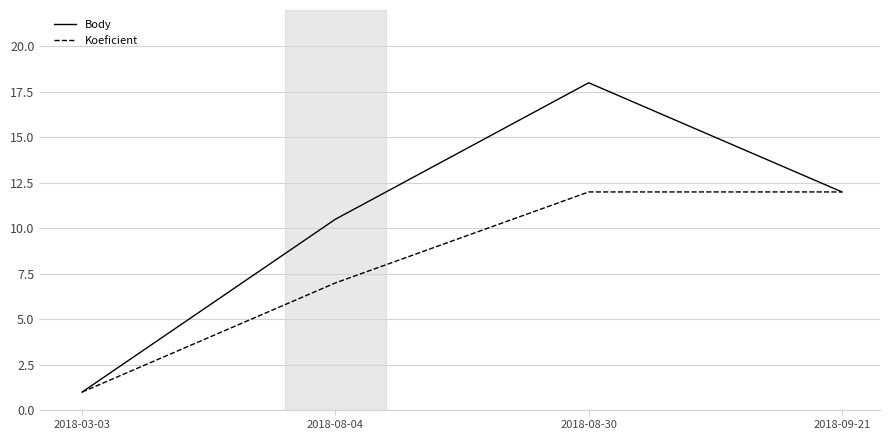

Reading left to right, extract all data points from this chart.

Body: 2018-03-03=1.0	2018-08-04=10.5	2018-08-30=18.0	2018-09-21=12.0
Koeficient: 2018-03-03=1.0	2018-08-04=7.0	2018-08-30=12.0	2018-09-21=12.0